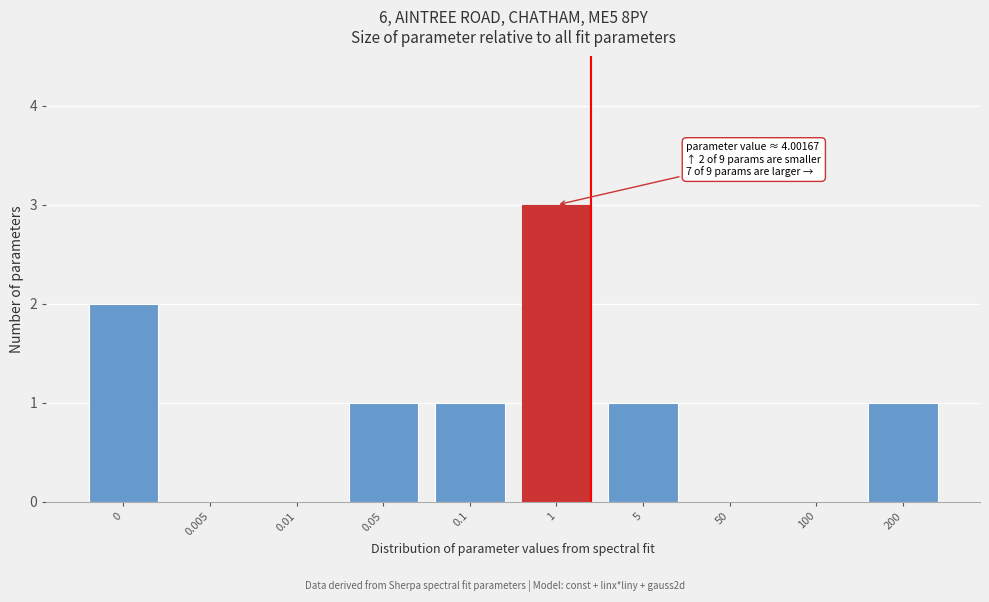

Reading right to left, extract all data points from this chart.

200=1	100=0	50=0	5=1	1=3	0.1=1	0.05=1	0.01=0	0.005=0	0=2